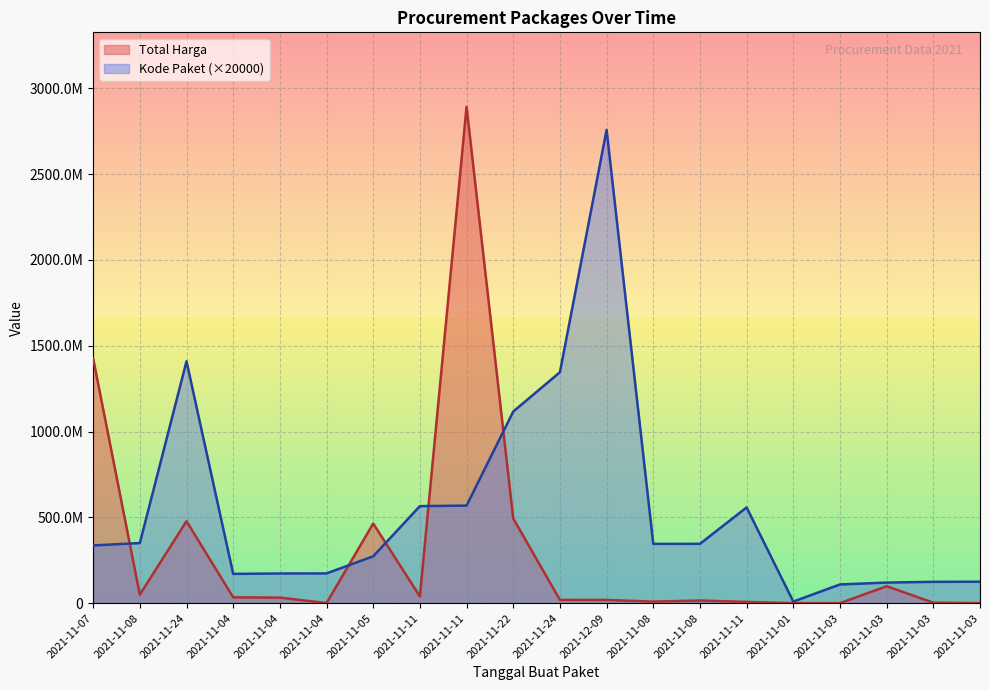

How many values in the Total Harga series are below 32441200?

10